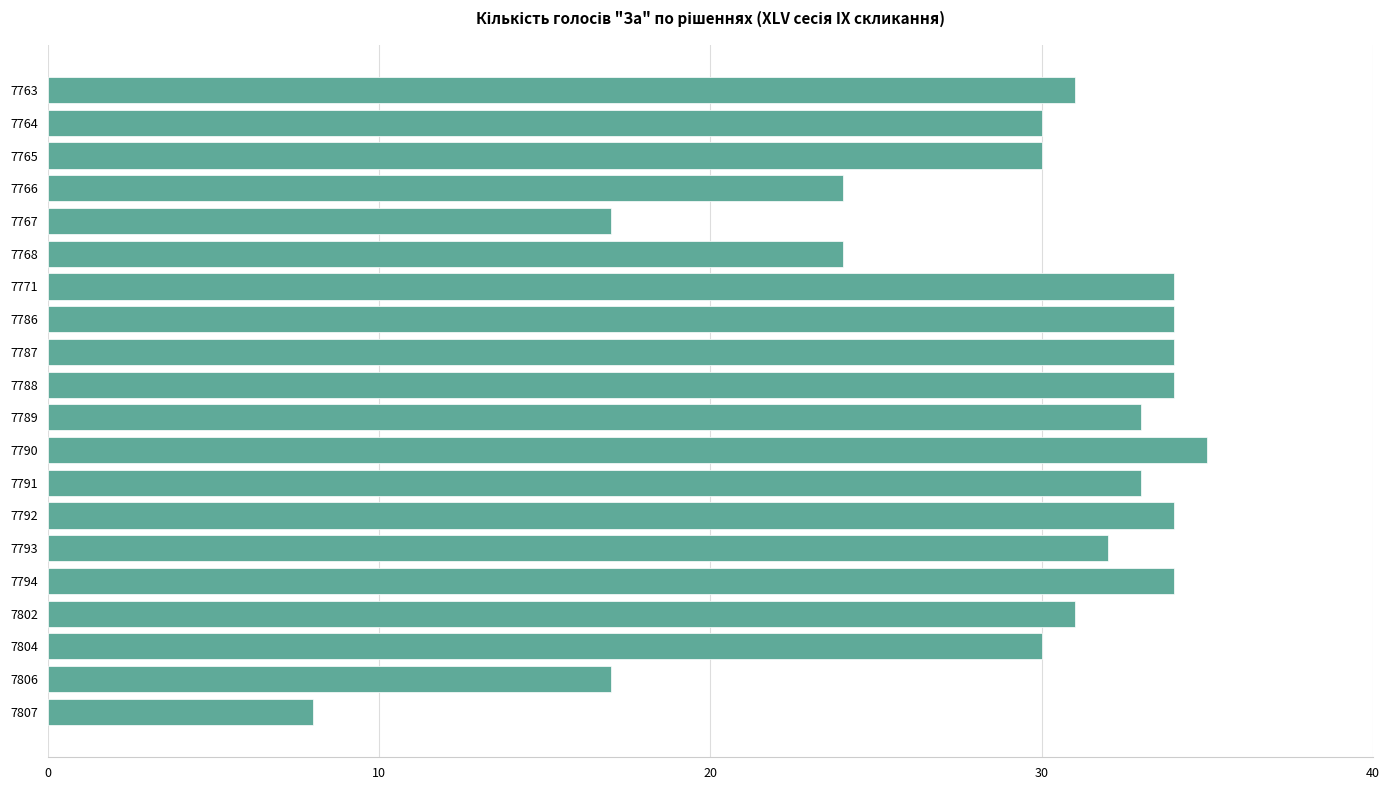

What is the difference between the maximum and minimum values?

27